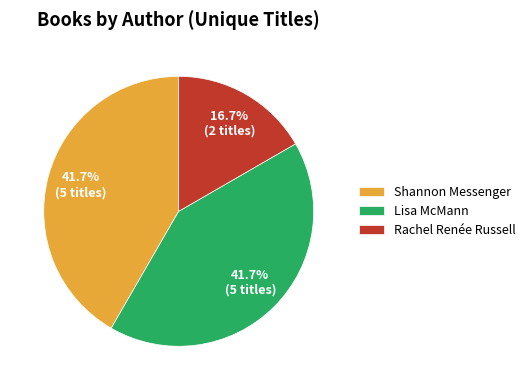

To the nearest percent, what percentage of the pie is Shannon Messenger?

42%